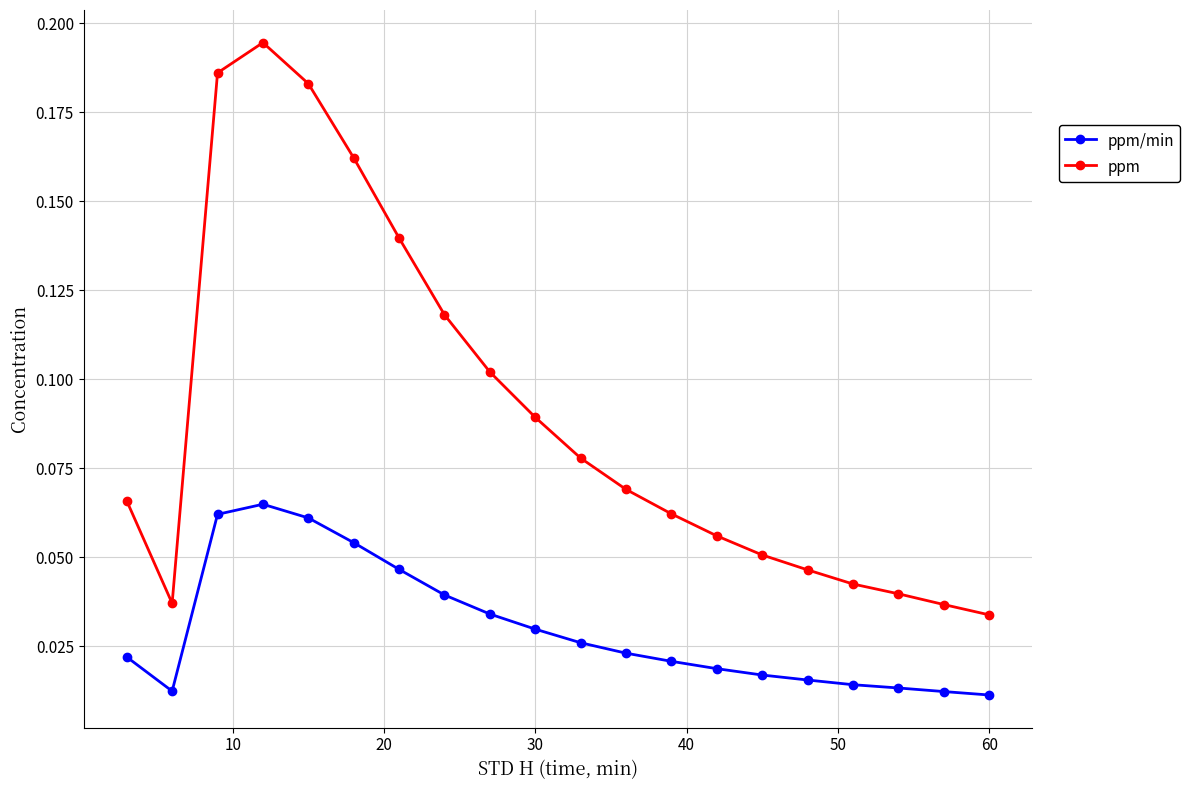

Which series has the largest total across all categories?

ppm